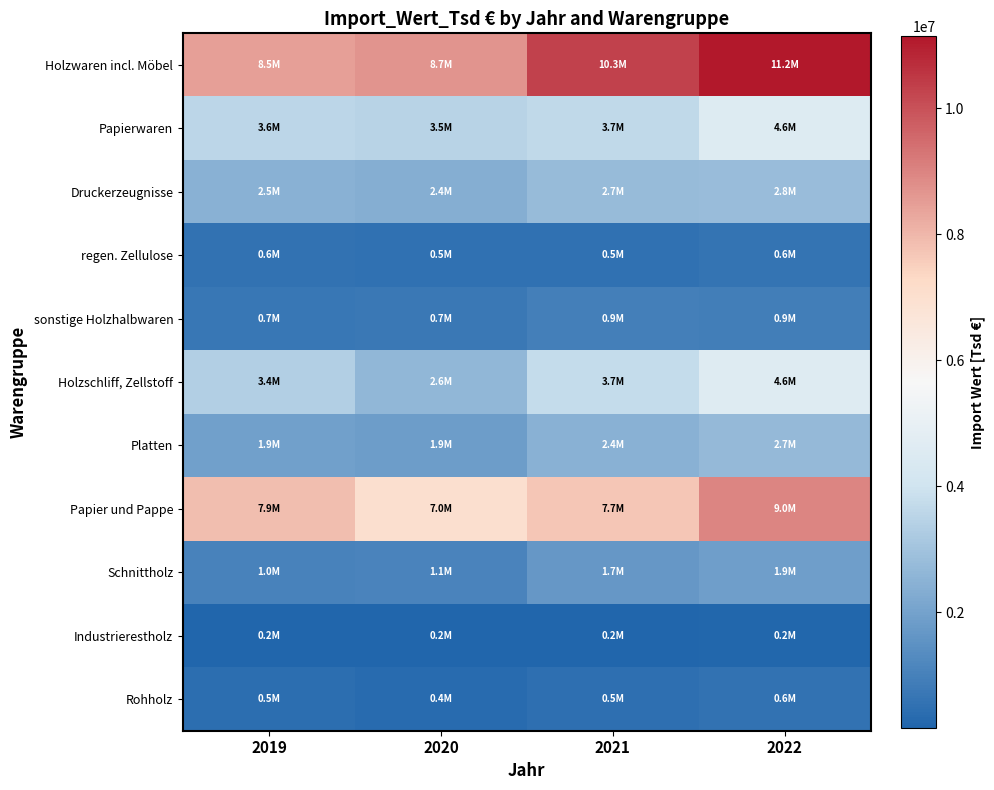

Rank the series by their maximum value, from highest to lowest.

Holzwaren incl. Möbel, Papier und Pappe, Holzschliff, Zellstoff, Papierwaren, Druckerzeugnisse, Platten, Schnittholz, sonstige Holzhalbwaren, regen. Zellulose, Rohholz, Industrierestholz